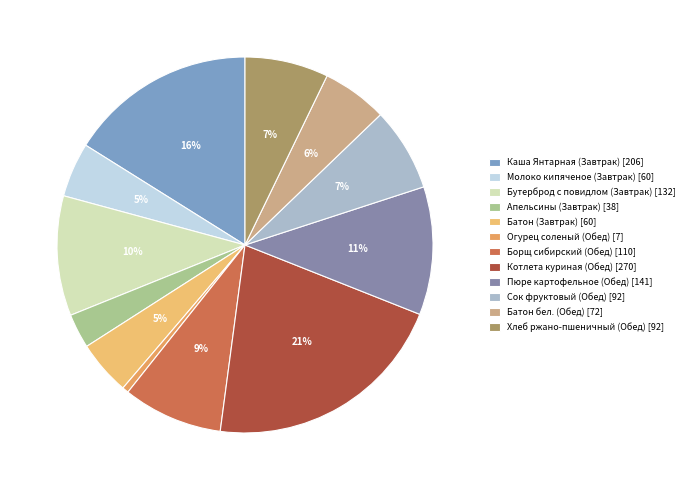

What portion of the pie excludes Молоко кипяченое (Завтрак)?

95.3%